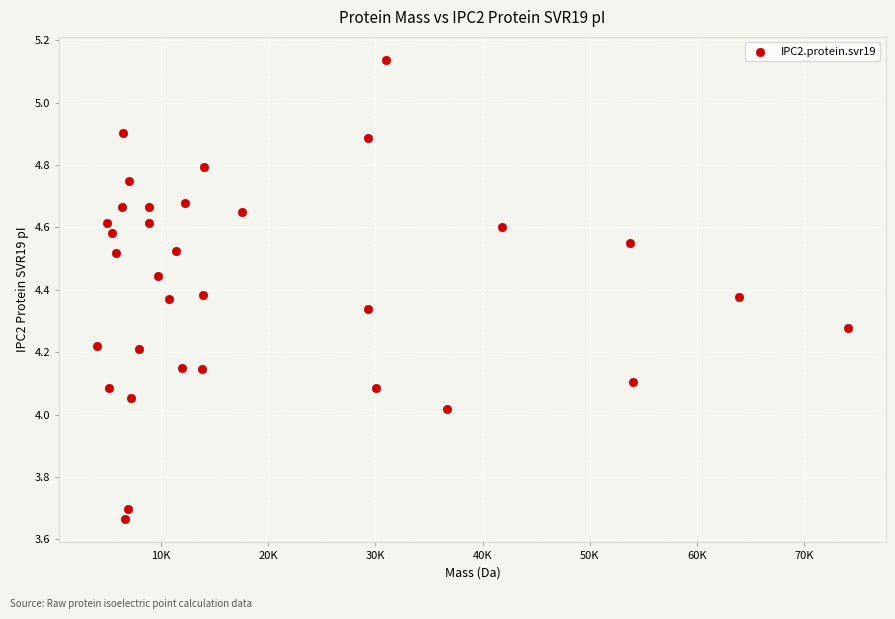

What is the range of Y values (max minus min)?

1.5